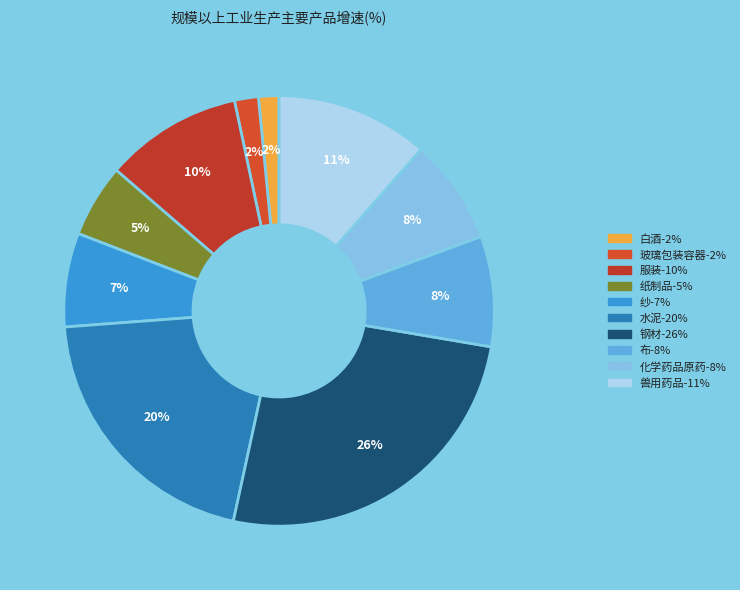

To the nearest percent, what percentage of the pie is 白酒?

2%